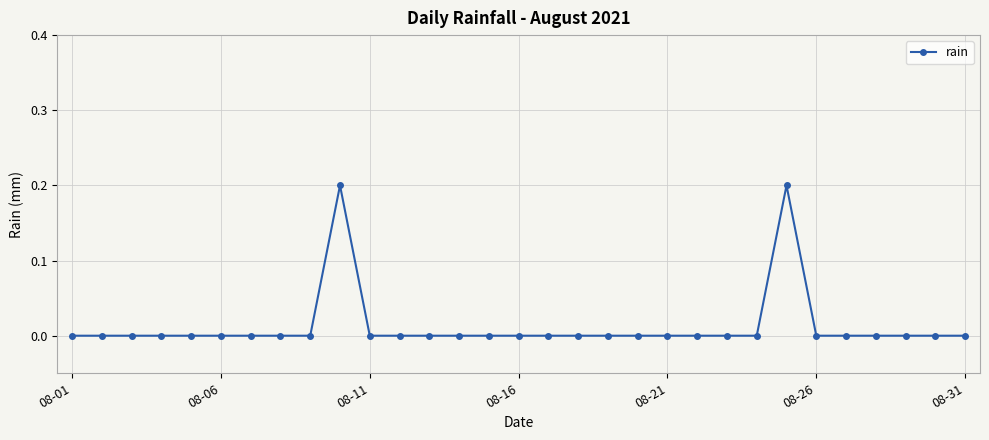

True or false: there are more than 0 points higher than both neighbors.

True